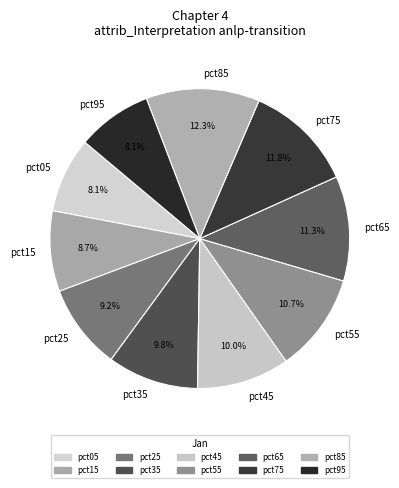

Is there any slice that represents more than half of the pie?

No